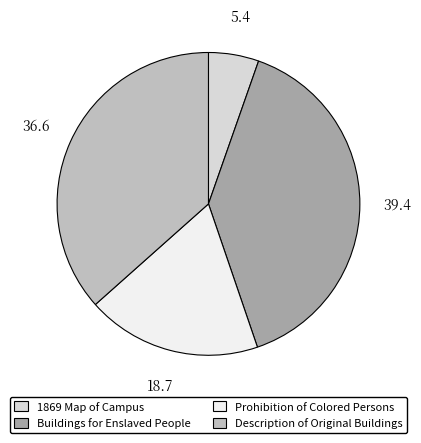

How many slices are in this pie chart?

4